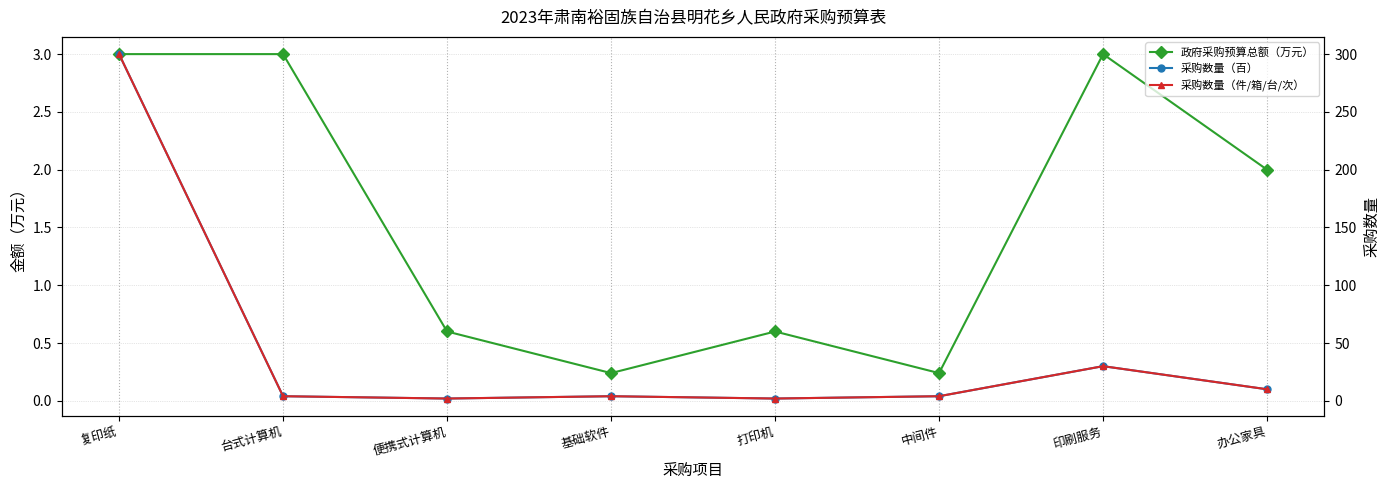

In 采购数量（件/箱/台/次）, how many points are lower than both neighbors (excluding endpoints)?

2